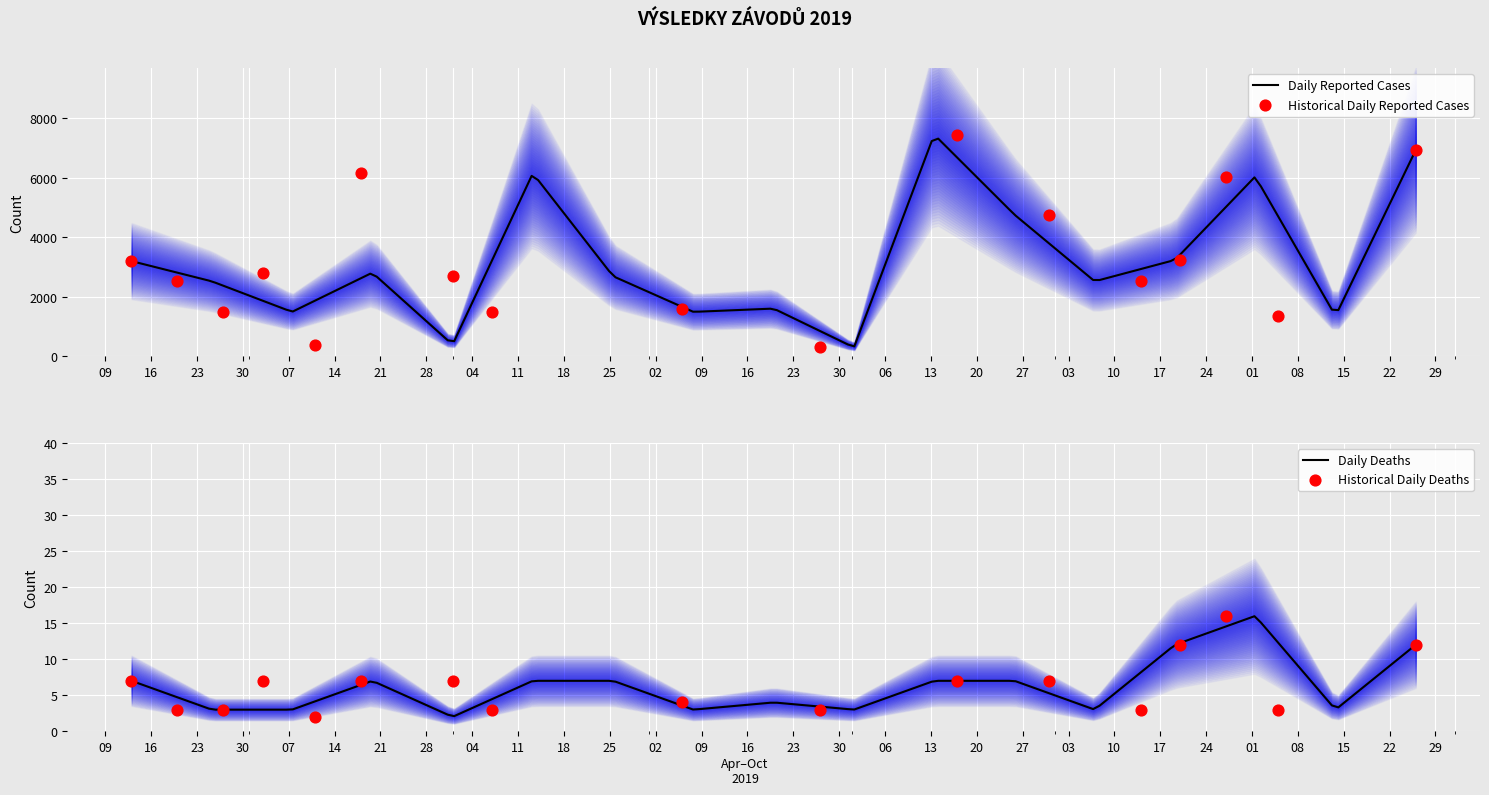

Which series reaches the minimum Y coordinate?

Koef.